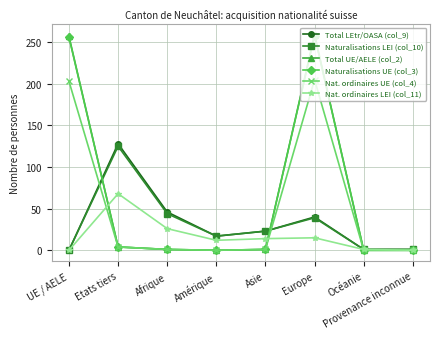

At how many categories does at least one series exceed 100?

3